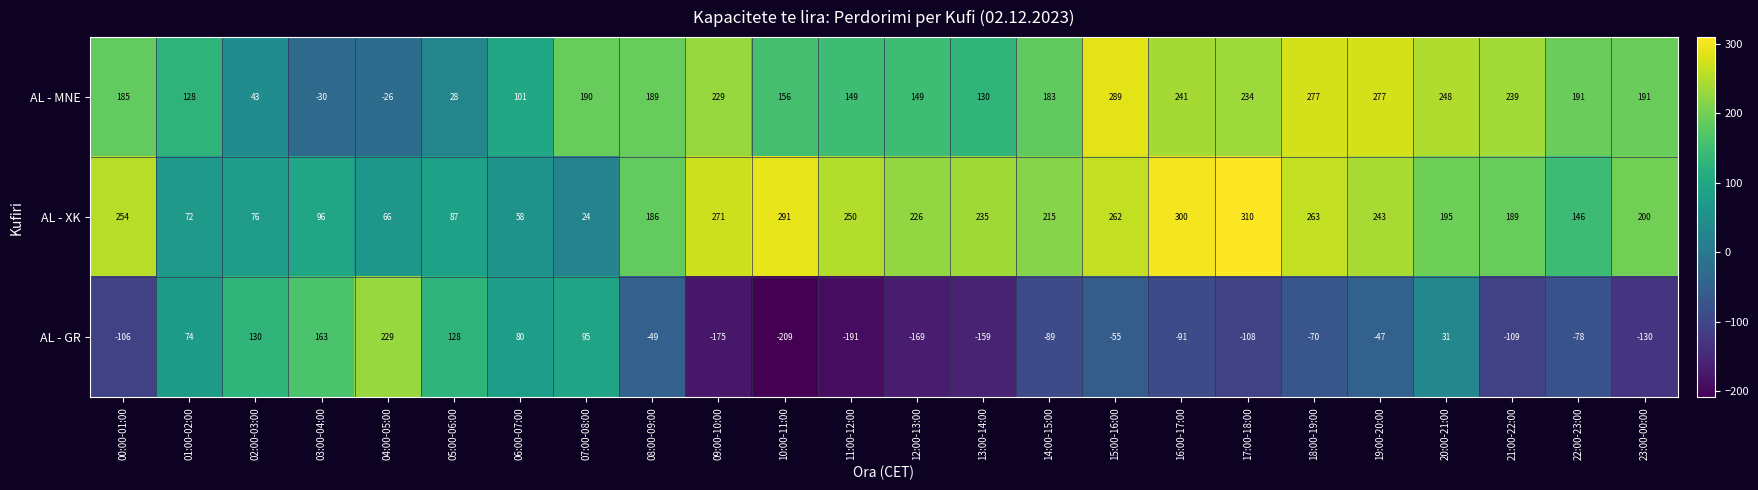

What is the spread (max minus min) of values at 08:00-09:00?

238